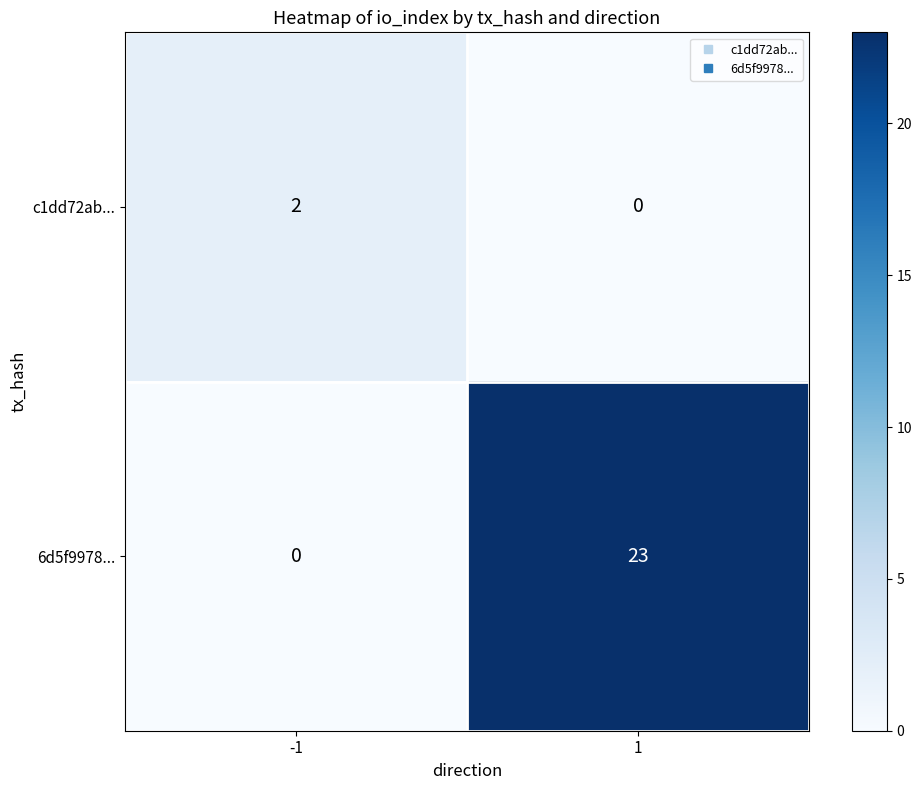

The 6d5f9978... series shows 30 at 1. True or false?

False